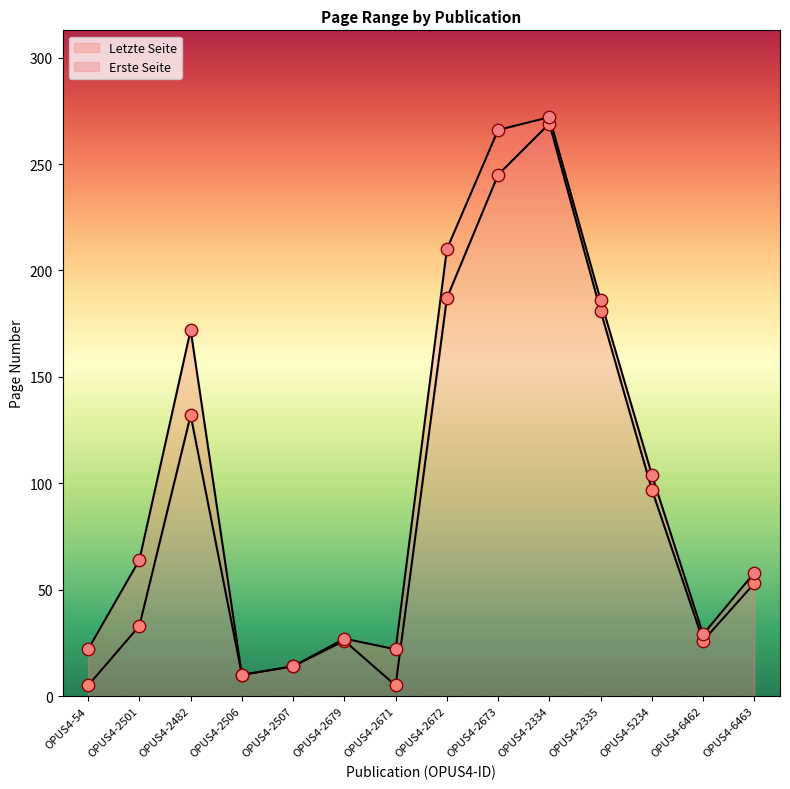

Is the value of Letzte Seite at OPUS4-54 greater than the value of Erste Seite at OPUS4-54?

Yes